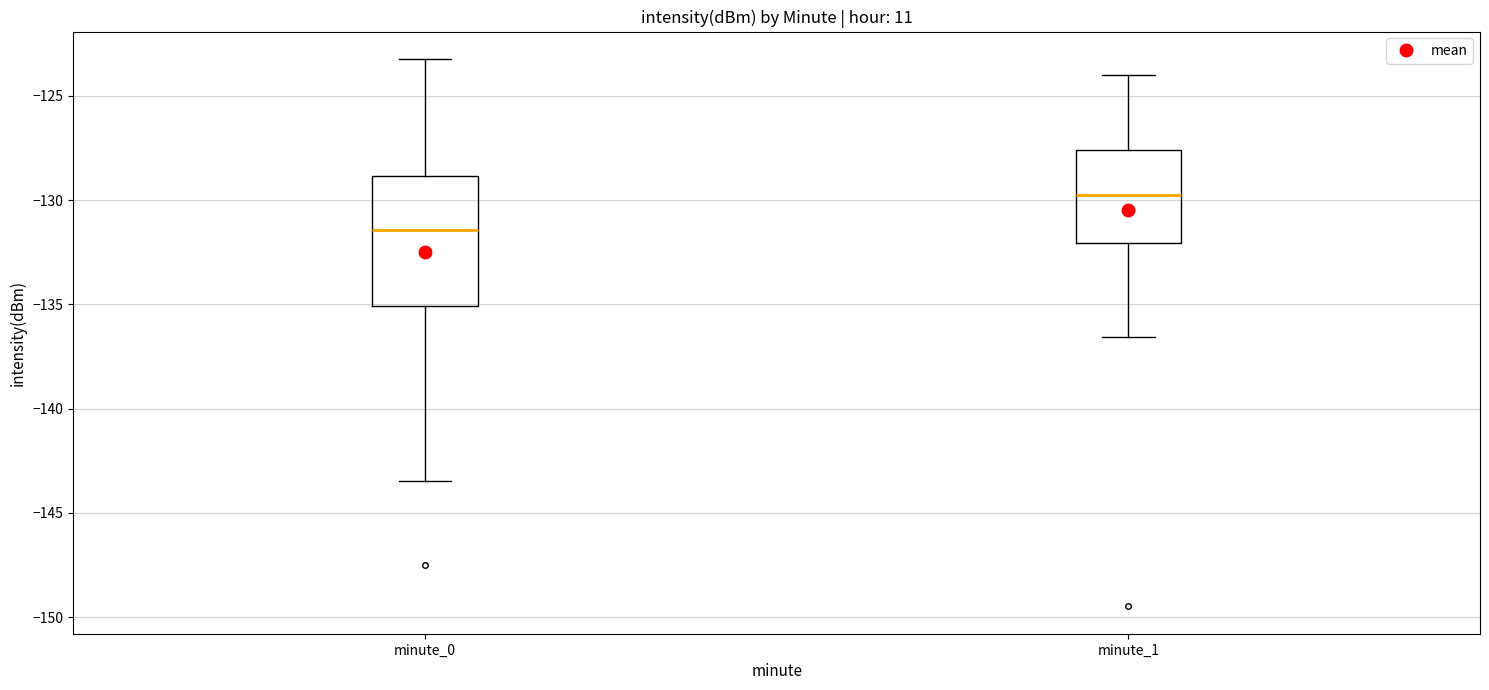

Reading left to right, read every box against the y-axis: the position of its median line, the range the box covers, and the ends of its whiskers. The values are not printed on the chart, so give them approximately, as read against the axis.

minute_0: median -131.5, box -135.0 to -129.0, whiskers -143.5 to -123.0
minute_1: median -130.0, box -132.0 to -127.5, whiskers -136.5 to -124.0